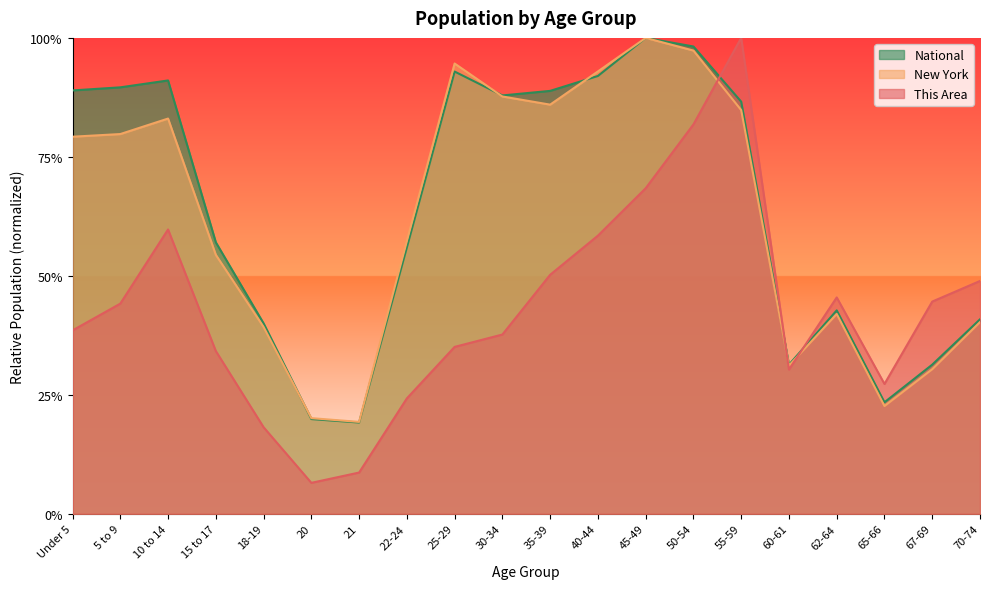

What is the difference between the highest and lowest values at 10 to 14?

0.3